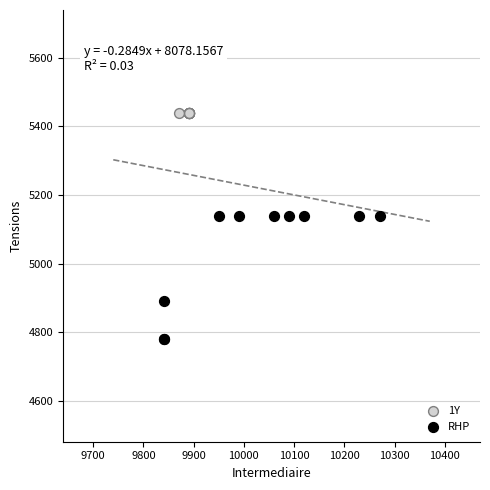

Which series reaches the maximum Y coordinate?

1Y